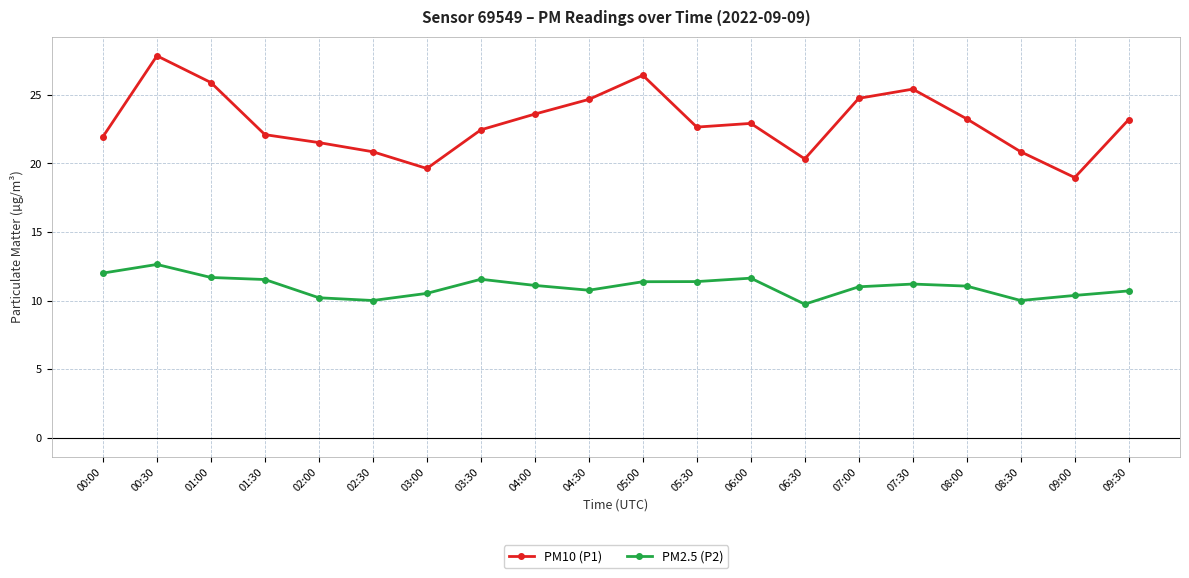

Rank the series by their average value, from lowest to highest.

PM2.5 (P2), PM10 (P1)